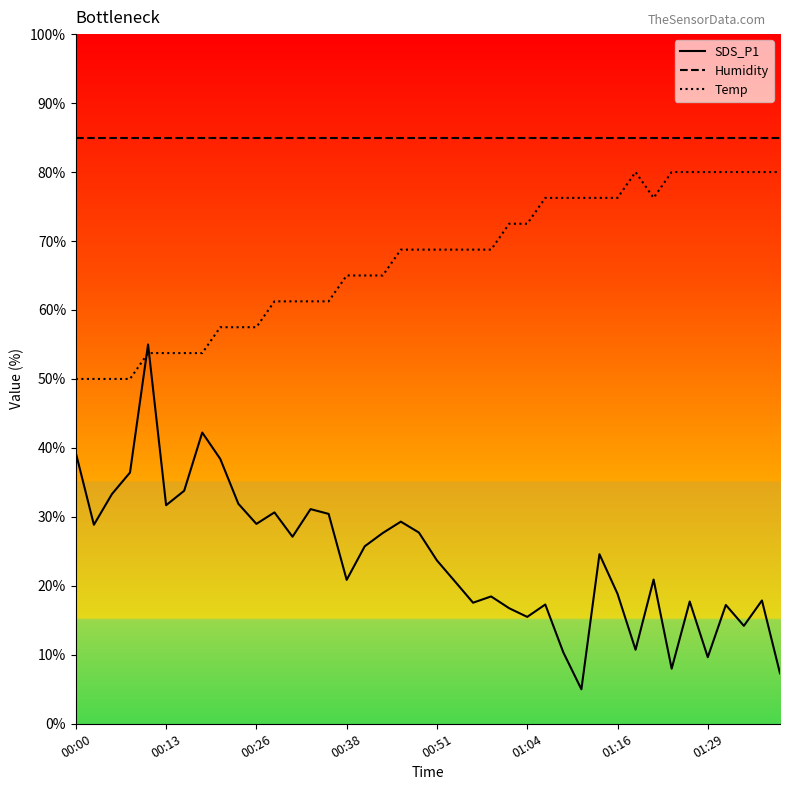

What is the value of the SDS_P1 point at the 25th from the left?

16.8